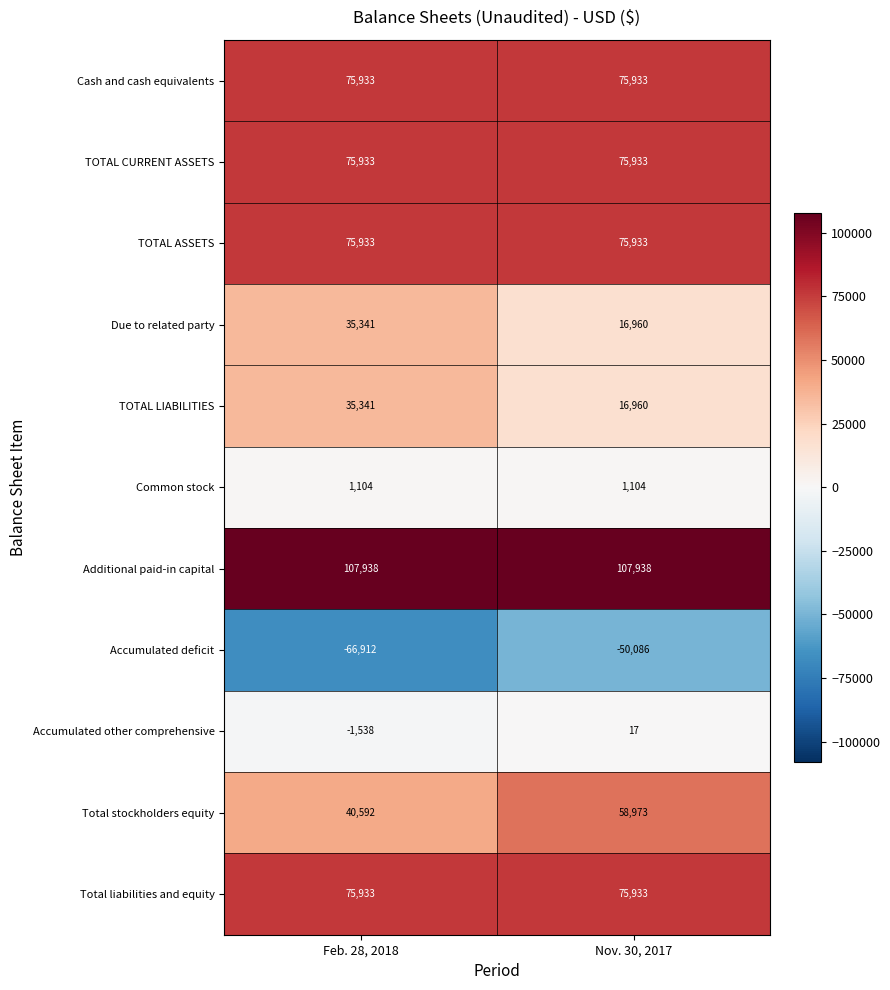

What is the spread (max minus min) of values at Feb. 28, 2018?

174850